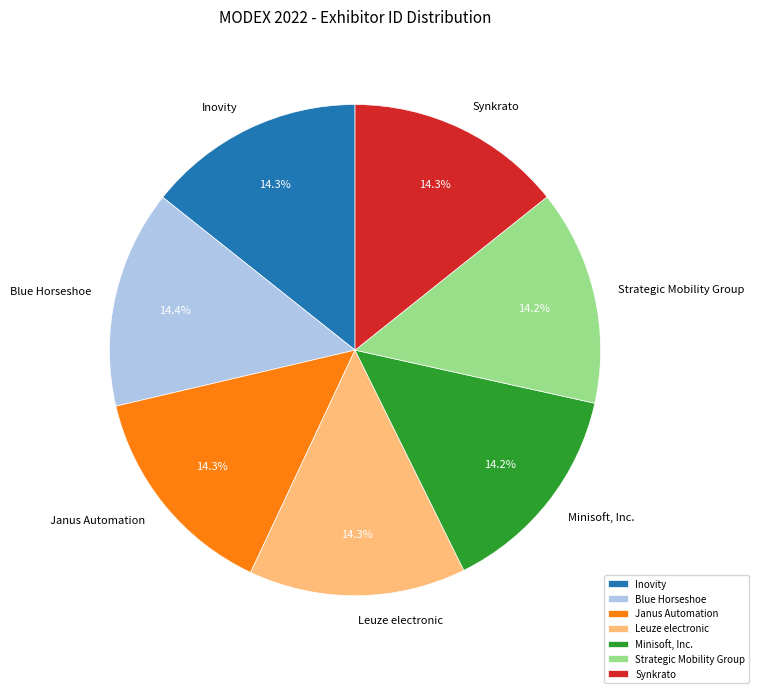

What percentage is the Minisoft, Inc. slice, to the nearest percent?

14%